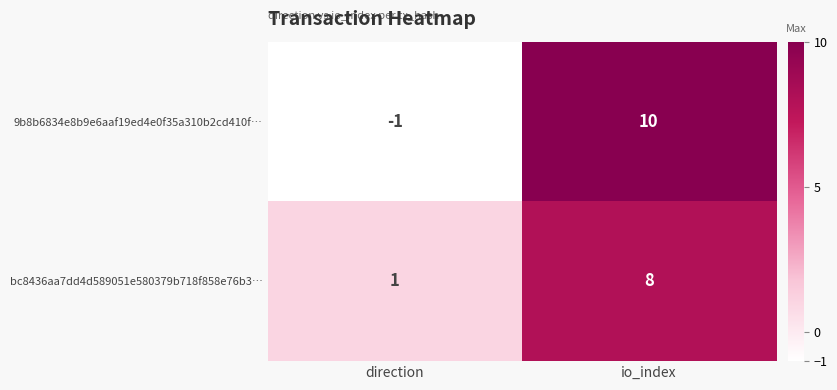

Is the value of 9b8b6834e8b9e6aaf19ed4e0f35a310b2cd410f… at io_index greater than the value of bc8436aa7dd4d589051e580379b718f858e76b3… at direction?

Yes